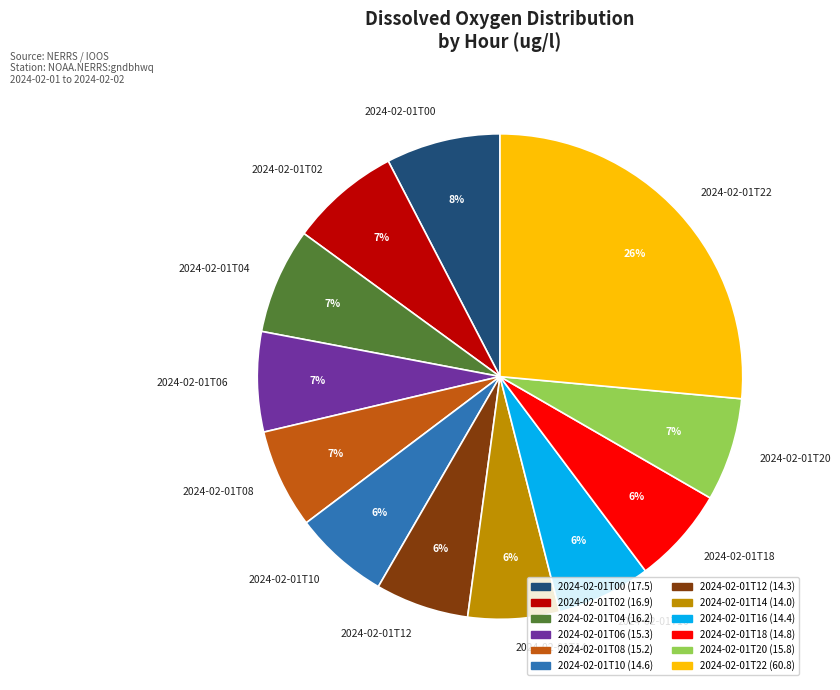

Is 2024-02-01T12 the majority of the pie?

No